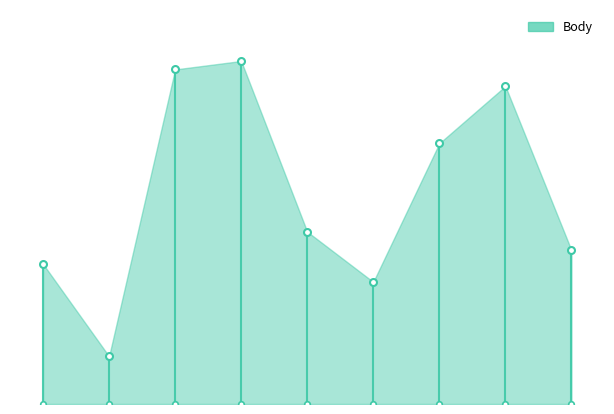

Approximately how many times larger is the value at 1 compared to 6?

0.2